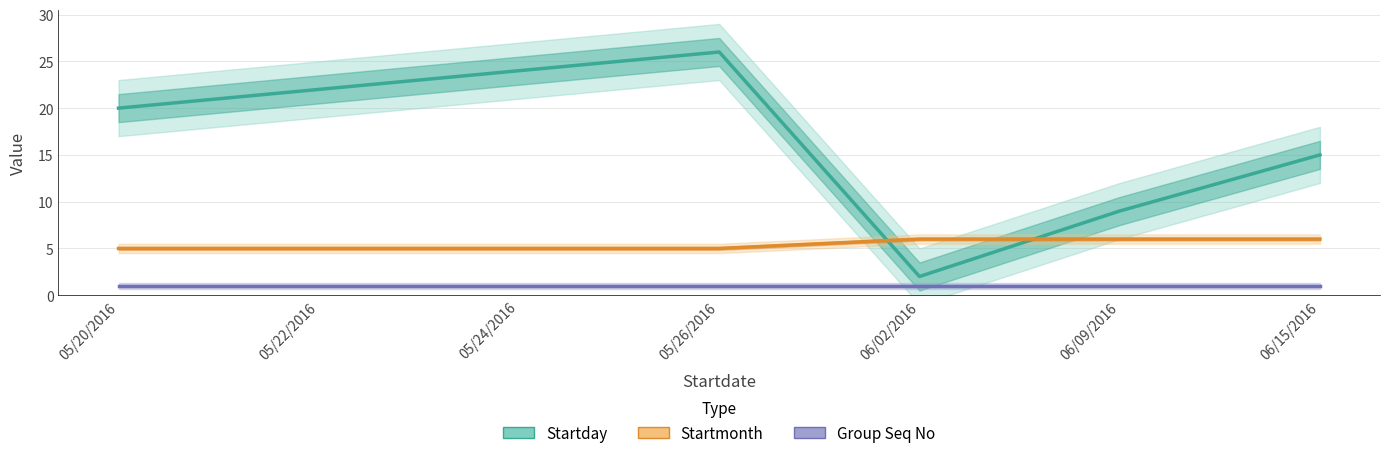

How many data points in Startday are above 20?

3